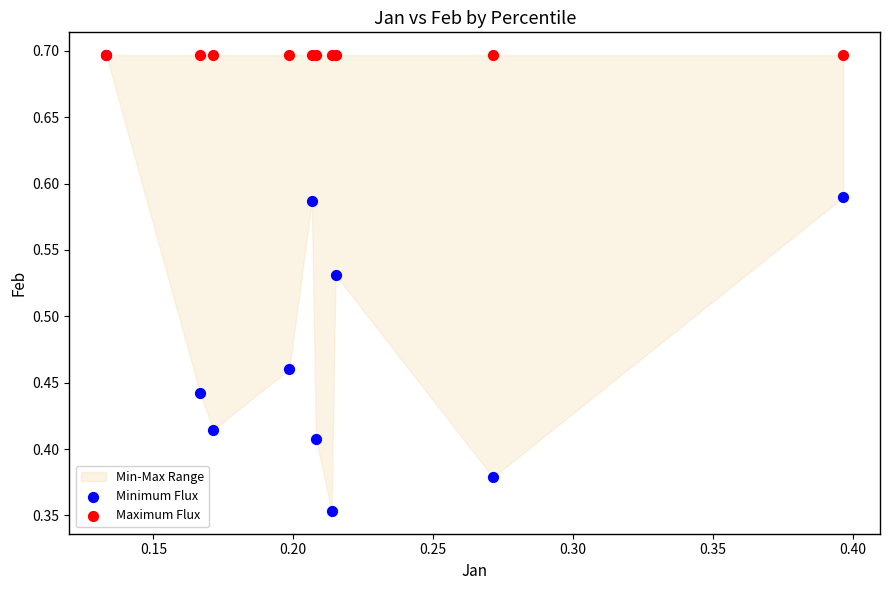

In the Maximum Flux series, what Y value is closest to 0?

0.7